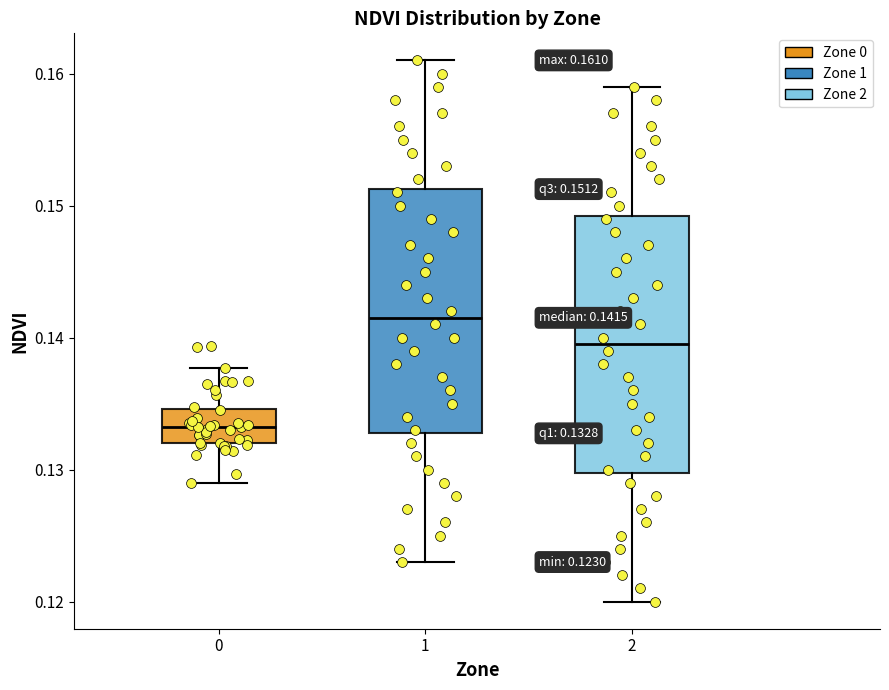

Which box has the highest median line?

1